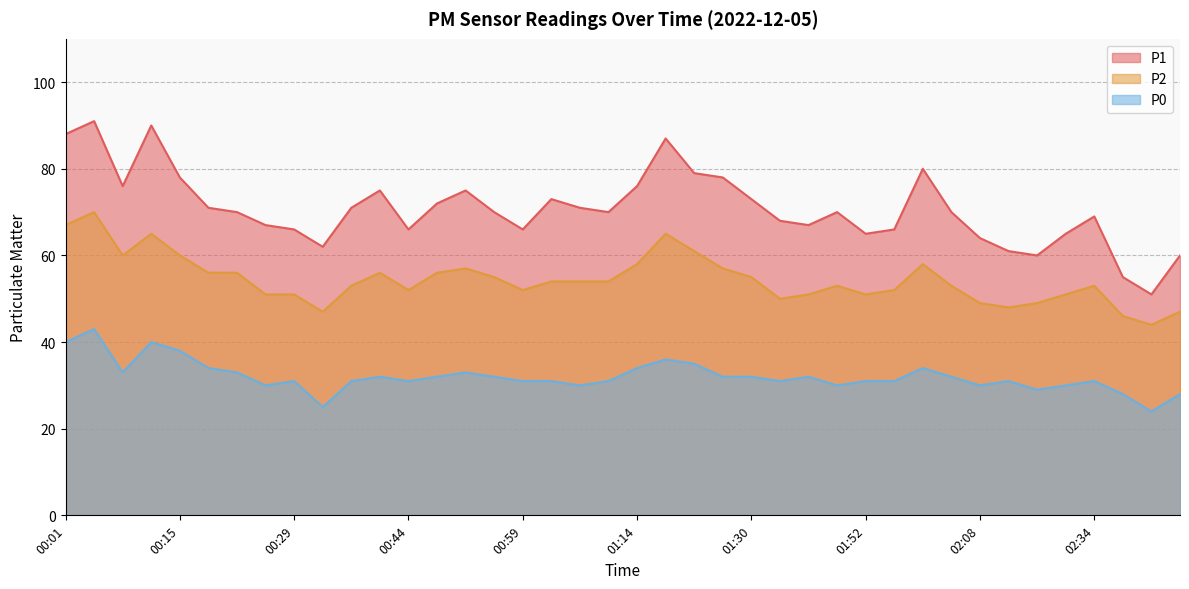

Between 01:26 and 00:44, which is larger?

01:26